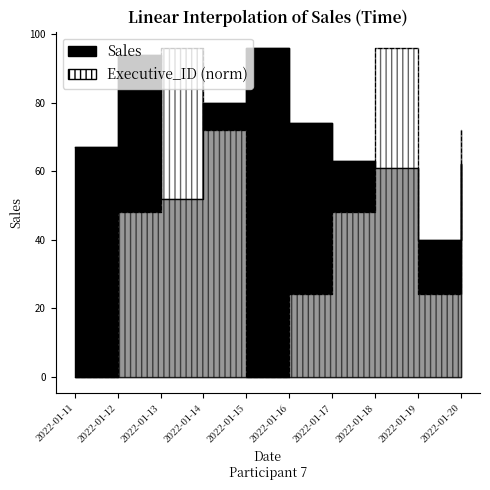

Which category has the highest value across all series?

2022-01-15